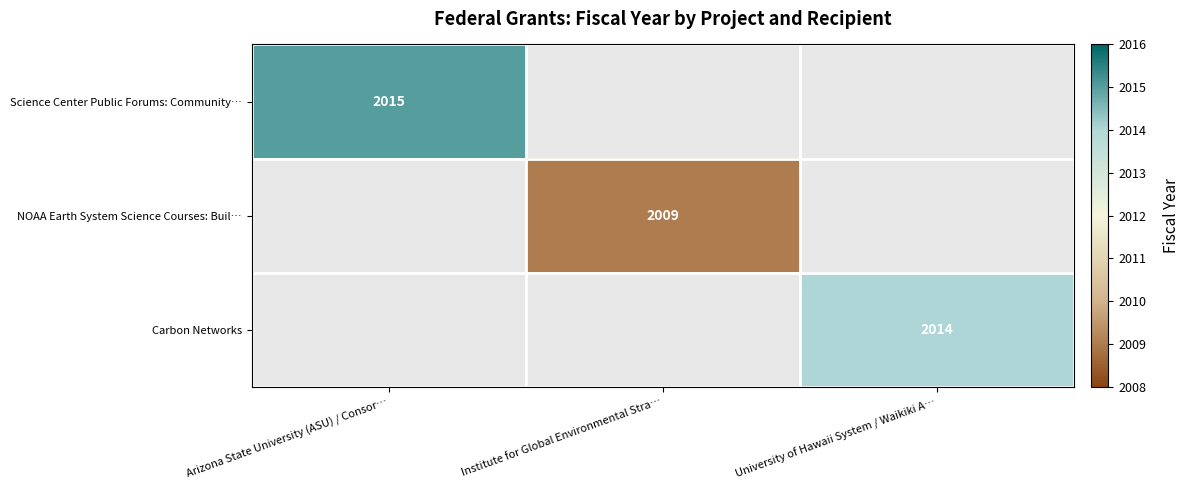

True or false: Science Center Public Forums: Community… has a value of 2015 at Arizona State University (ASU) / Consor….

True